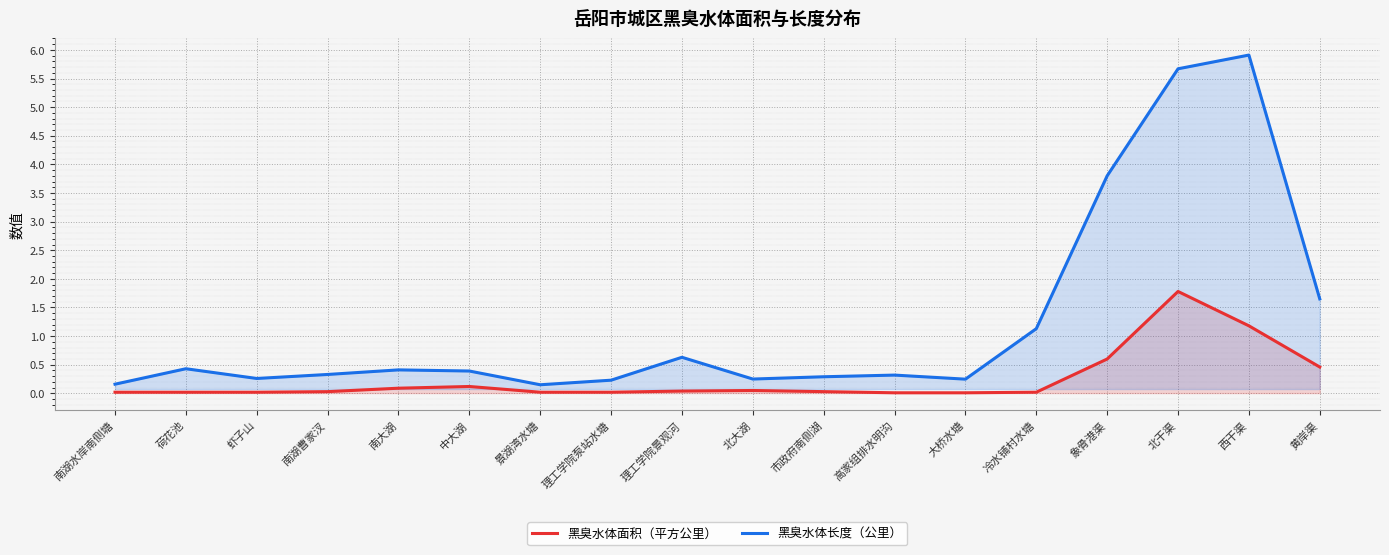

The 黑臭水体面积（平方公里） series shows 0.0 at 大桥水塘. True or false?

False